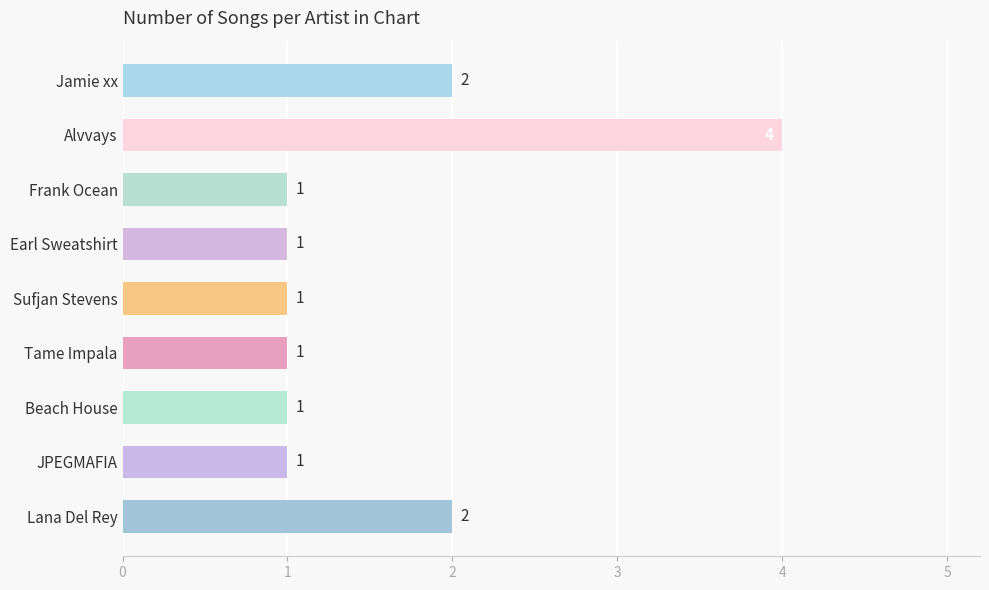

What is the sum of the values at Beach House and Lana Del Rey?

3